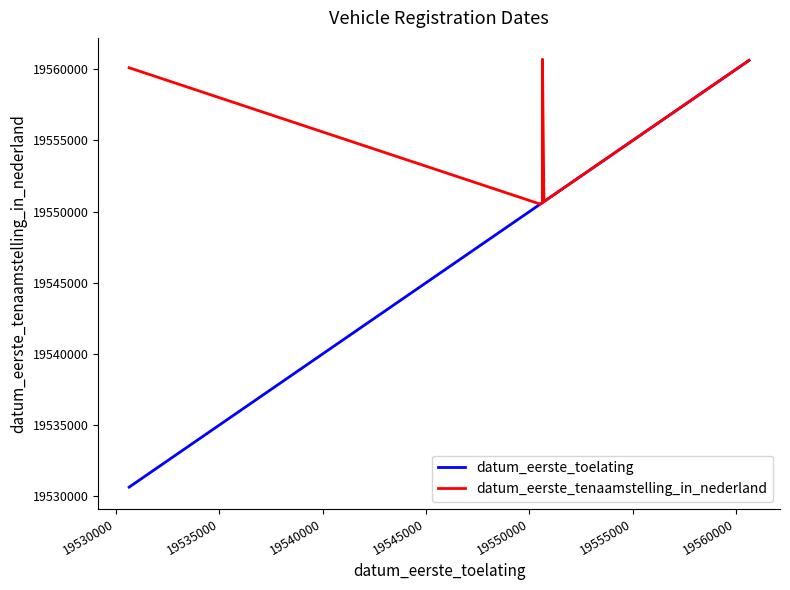

What are all the series names shown in the legend?

datum_eerste_toelating, datum_eerste_tenaamstelling_in_nederland